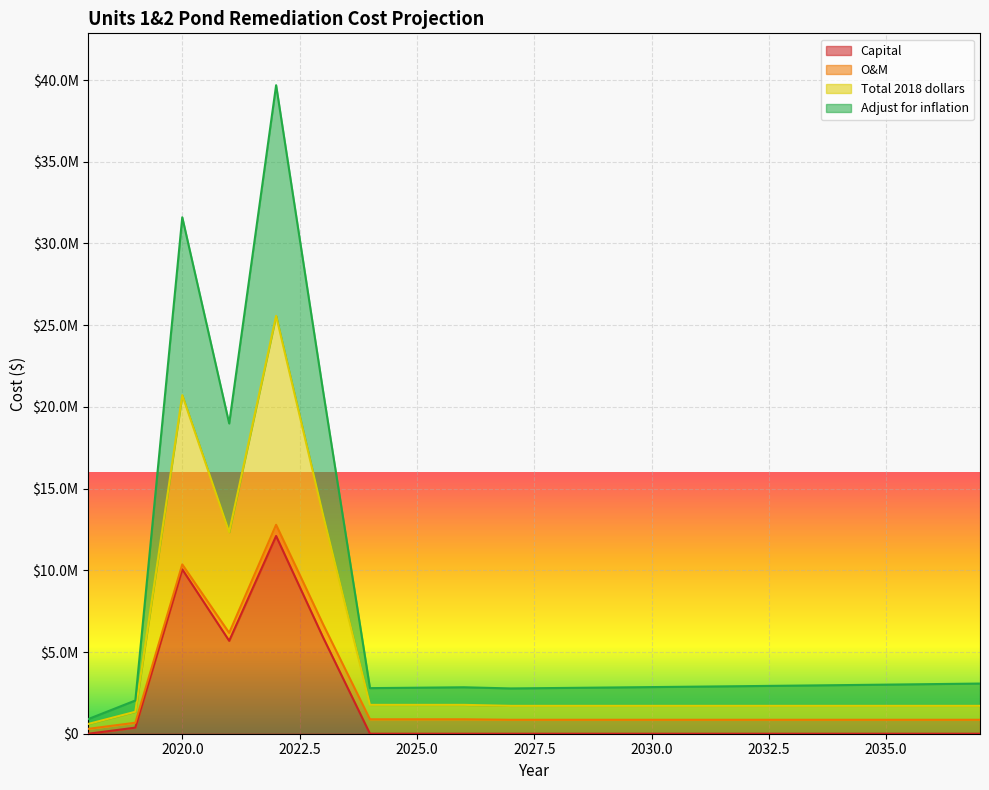

Does the chart display data point markers on the line(s)?

No